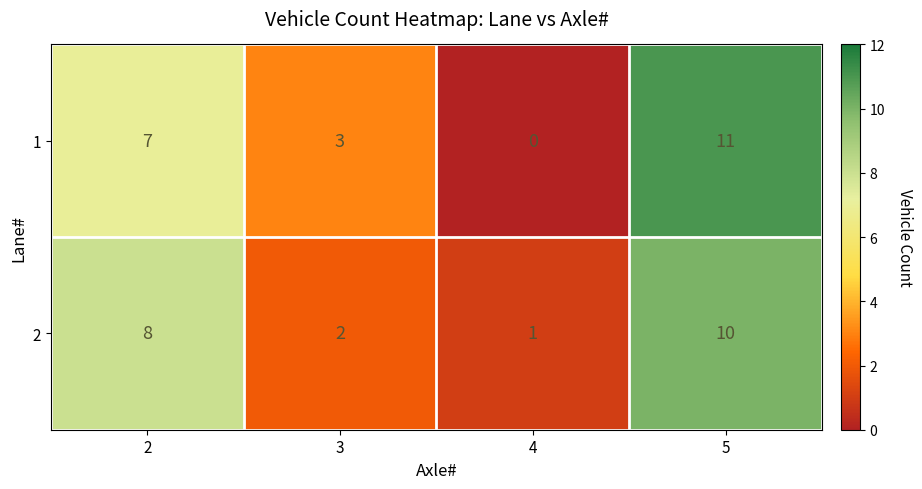

Which category has the lowest value in the 2 series?

4